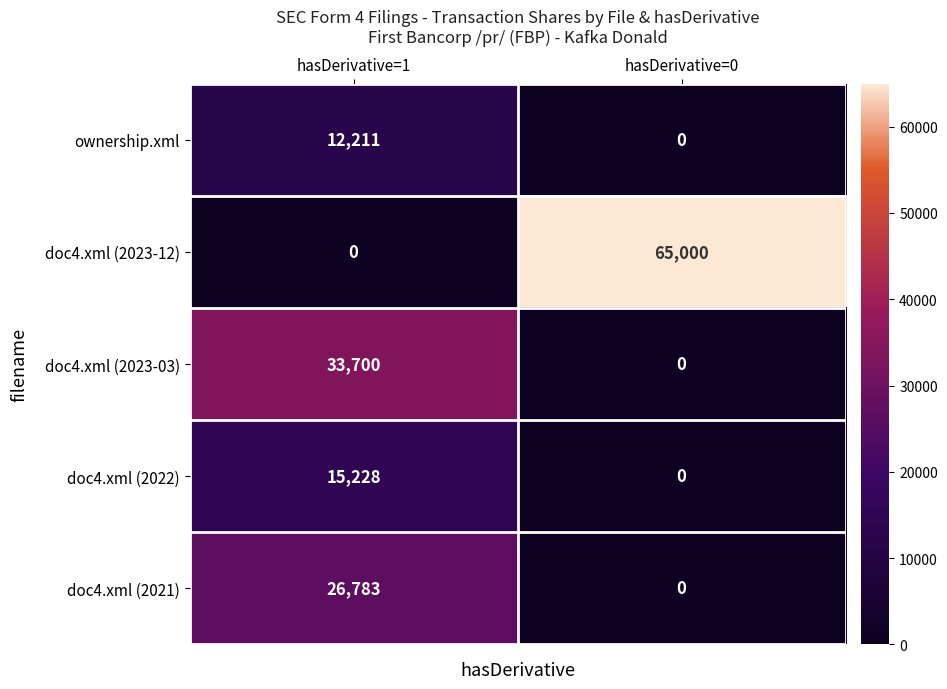

At which label does doc4.xml (2021) reach its minimum?

hasDerivative=0